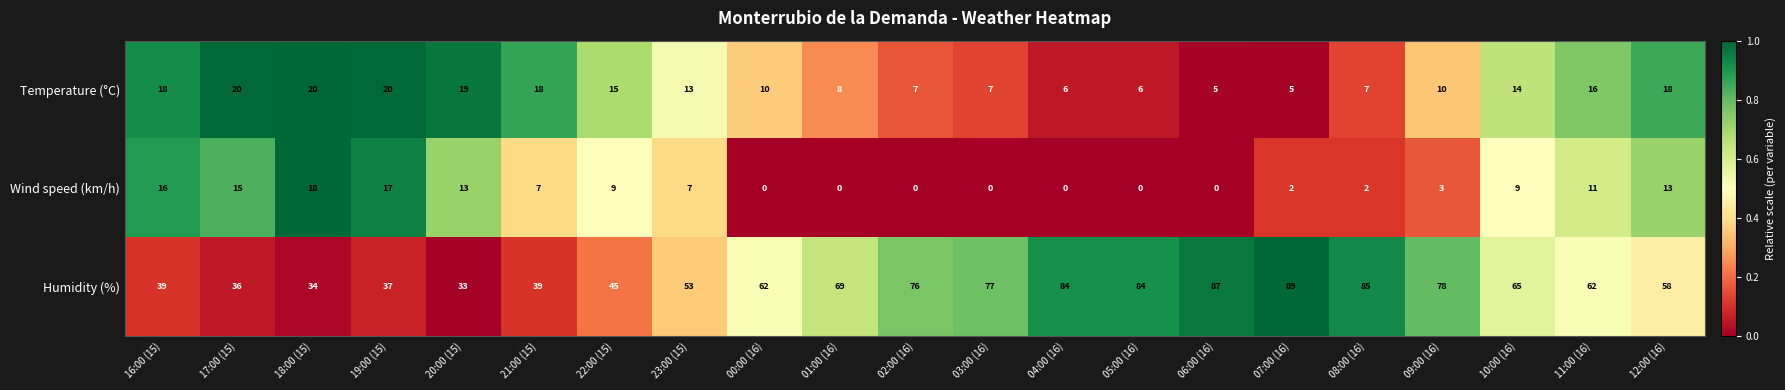

What is the spread (max minus min) of values at 21:00 (15)?

32